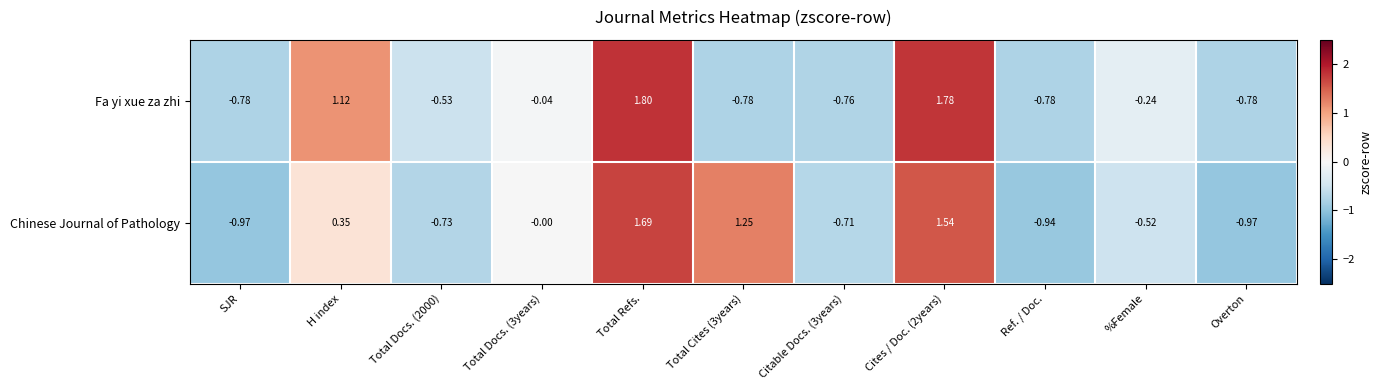

Is the value of Chinese Journal of Pathology at Total Cites (3years) greater than the value of Fa yi xue za zhi at Citable Docs. (3years)?

Yes